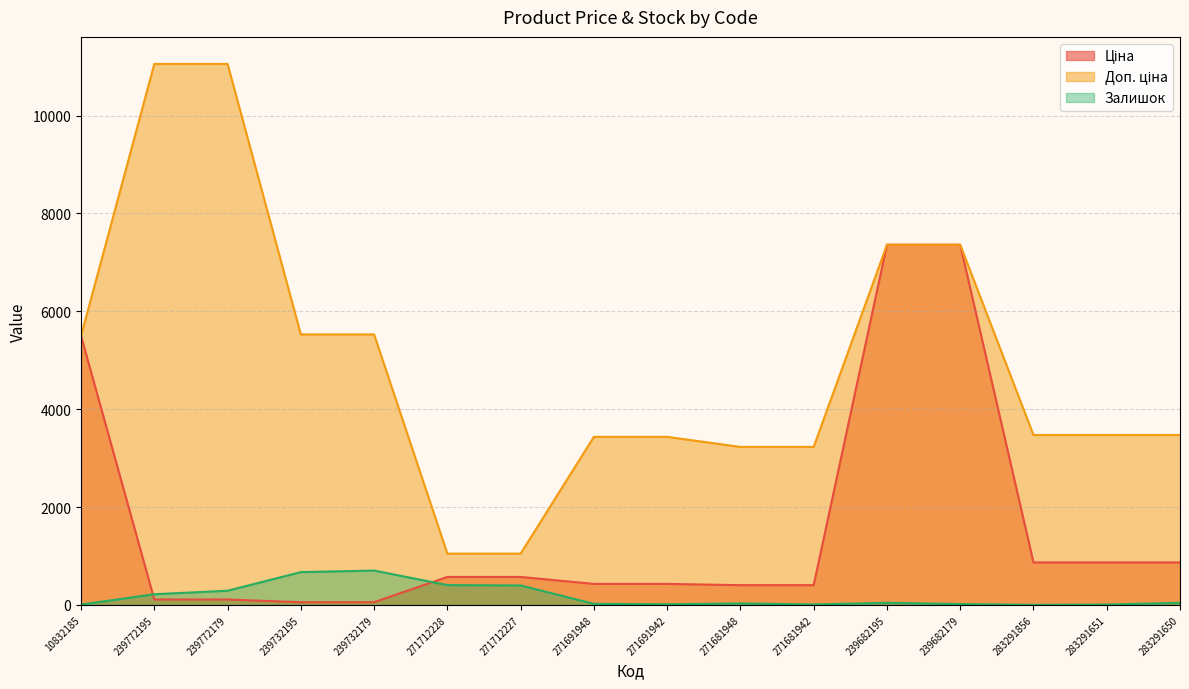

True or false: Ціна and Залишок intersect in this chart.

True